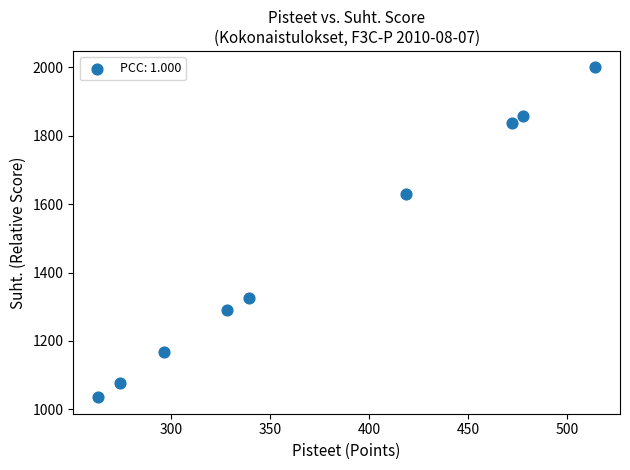

What Y value in the scatter plot is closest to 1517?

1628.6